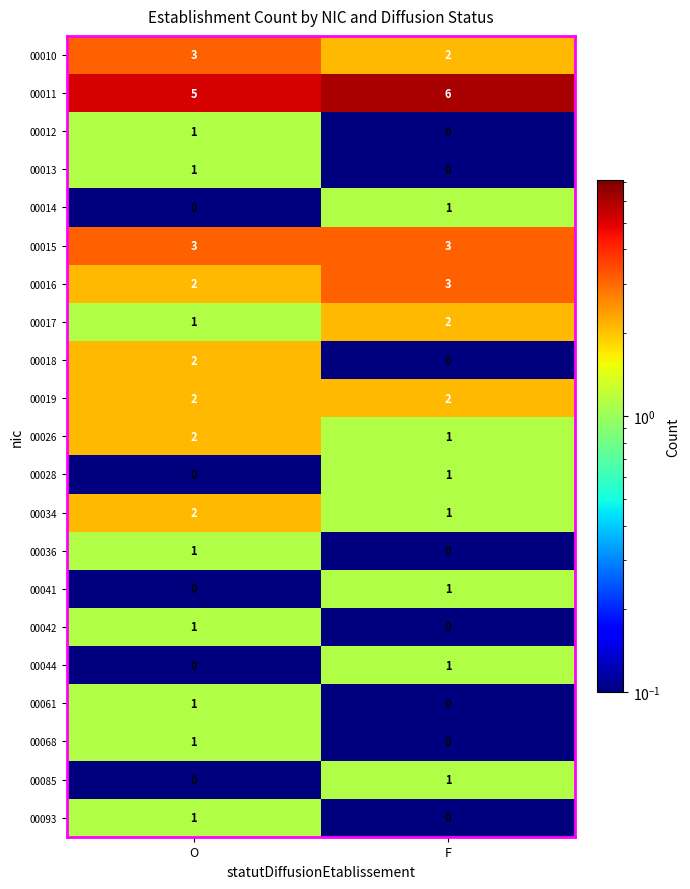

What is the difference between the highest and lowest values at O?

5